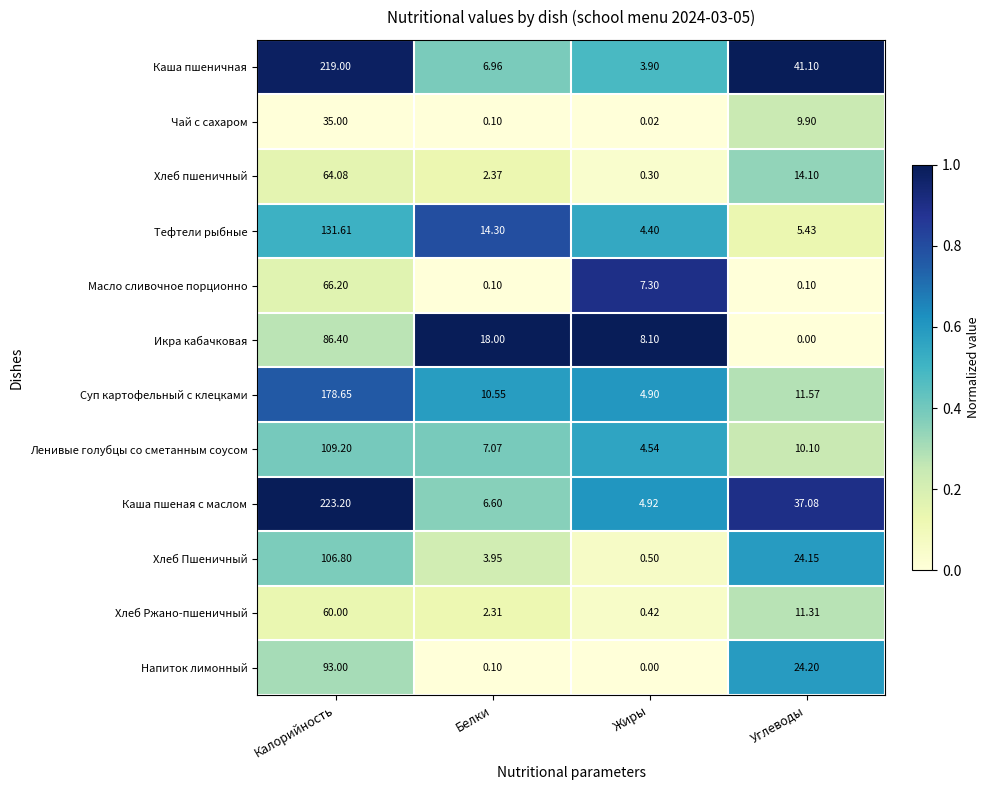

Rank the series by their maximum value, from lowest to highest.

Чай с сахаром, Хлеб Ржано-пшеничный, Хлеб пшеничный, Масло сливочное порционно, Икра кабачковая, Напиток лимонный, Хлеб Пшеничный, Ленивые голубцы со сметанным соусом, Тефтели рыбные, Суп картофельный с клецками, Каша пшеничная, Каша пшеная с маслом